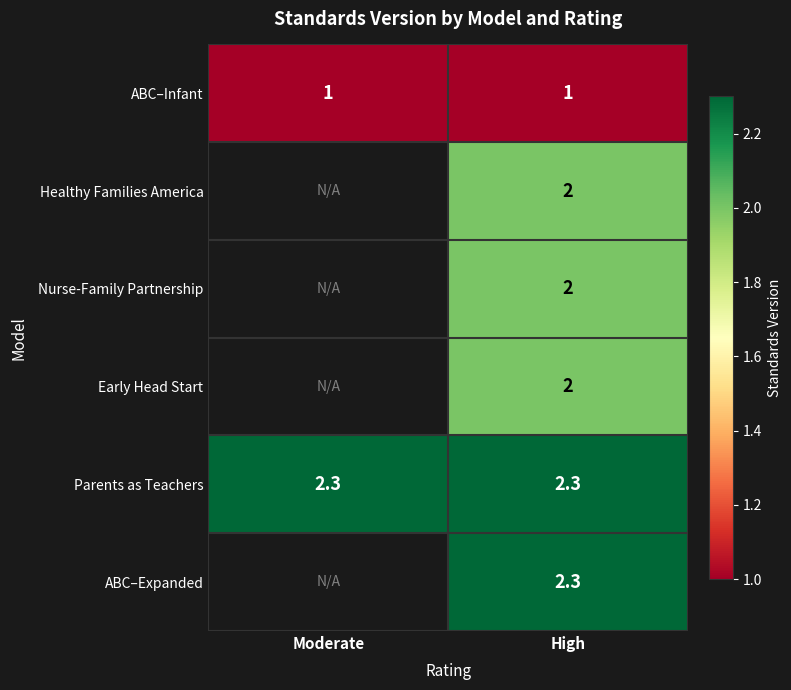

What is the maximum value shown in the chart?

2.3